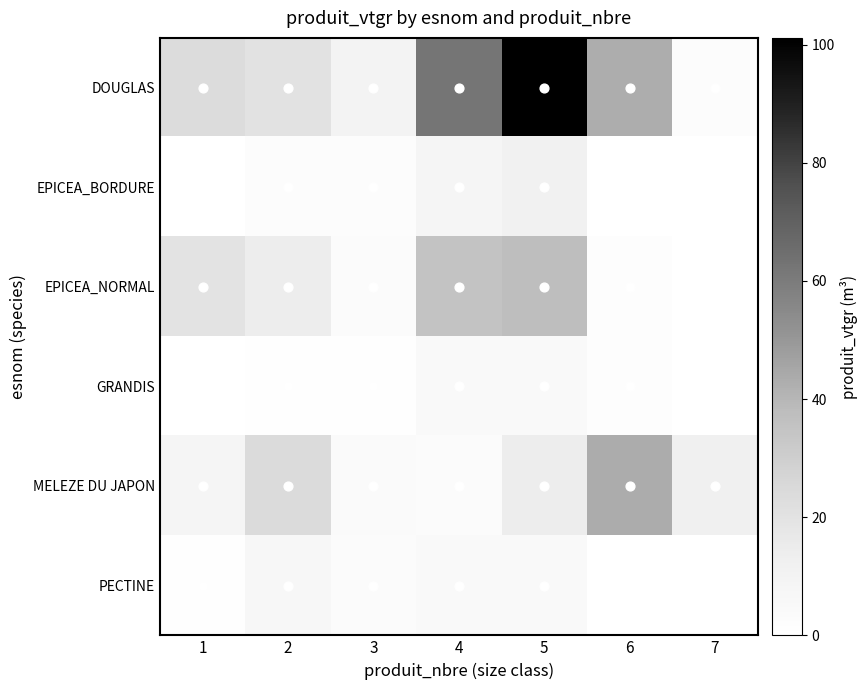

List the series in order of their peak value, lowest first.

GRANDIS, PECTINE, EPICEA_BORDURE, EPICEA_NORMAL, MELEZE DU JAPON, DOUGLAS